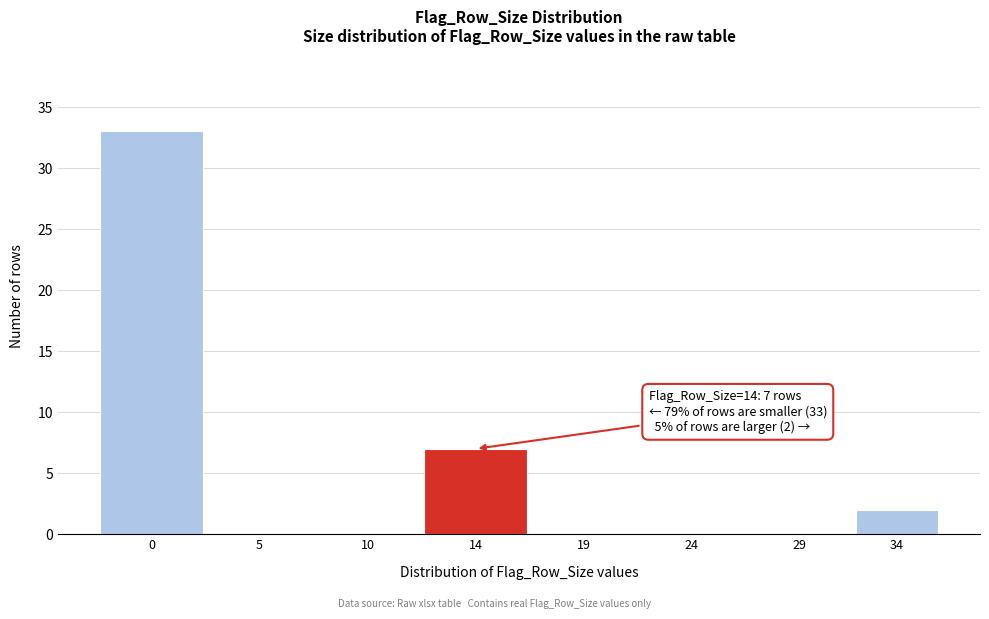

Reading left to right, transcribe all the data shown in this chart.

0=33	5=0	10=0	14=7	19=0	24=0	29=0	34=2